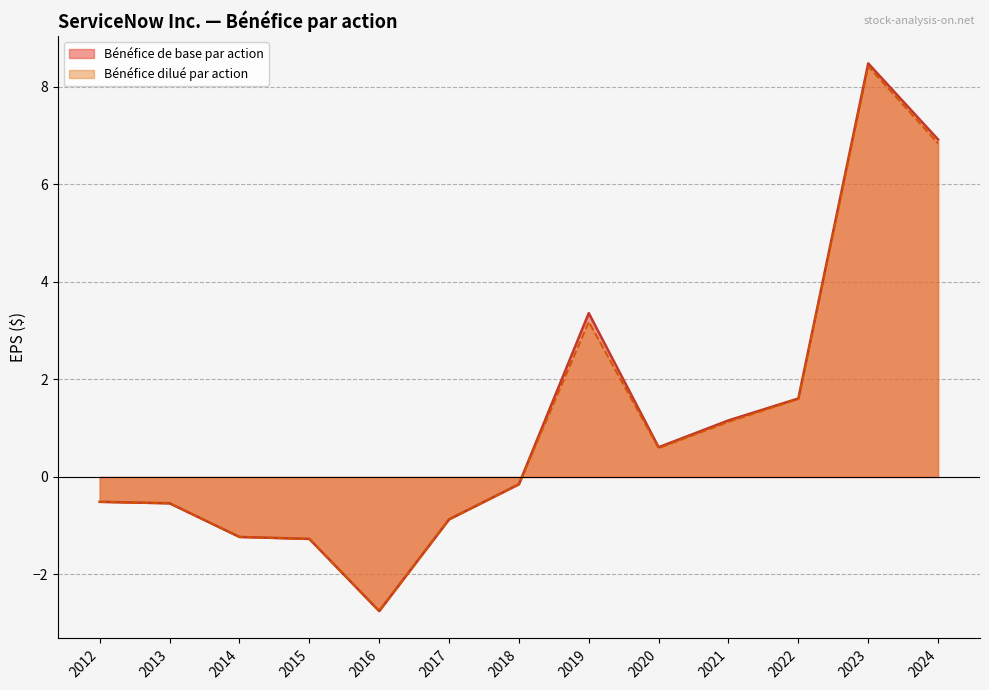

True or false: Bénéfice de base par action and Bénéfice dilué par action intersect in this chart.

False